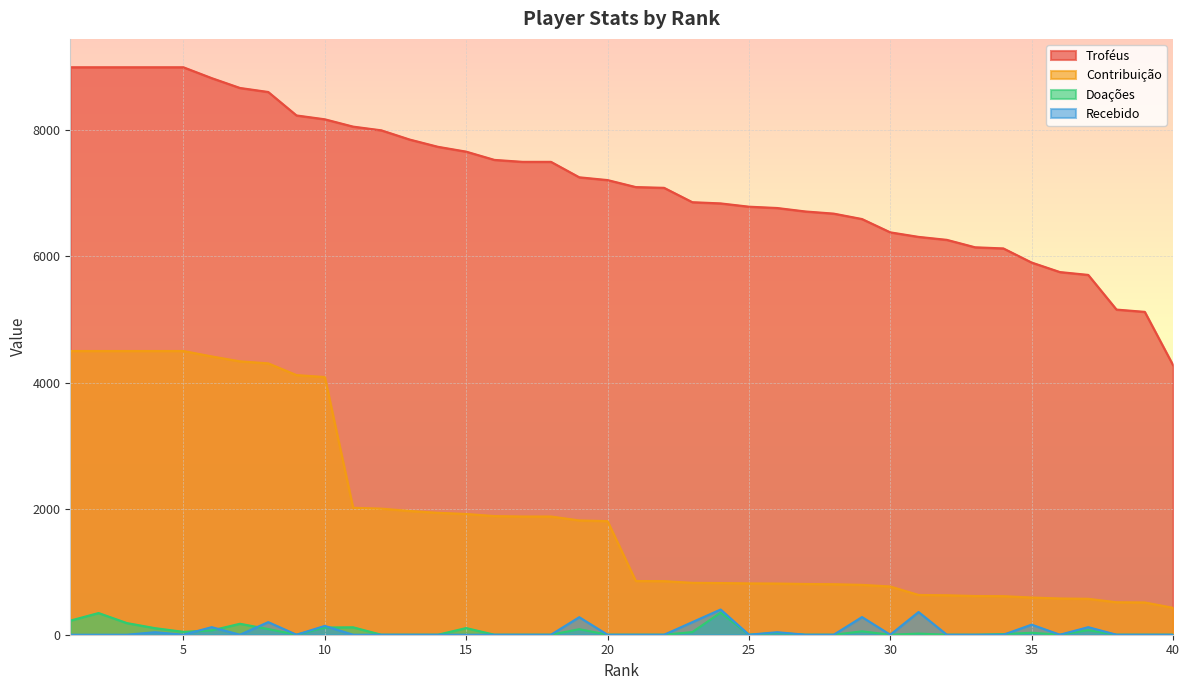

What is the value of the Contribuição point at the 36th from the left?

575